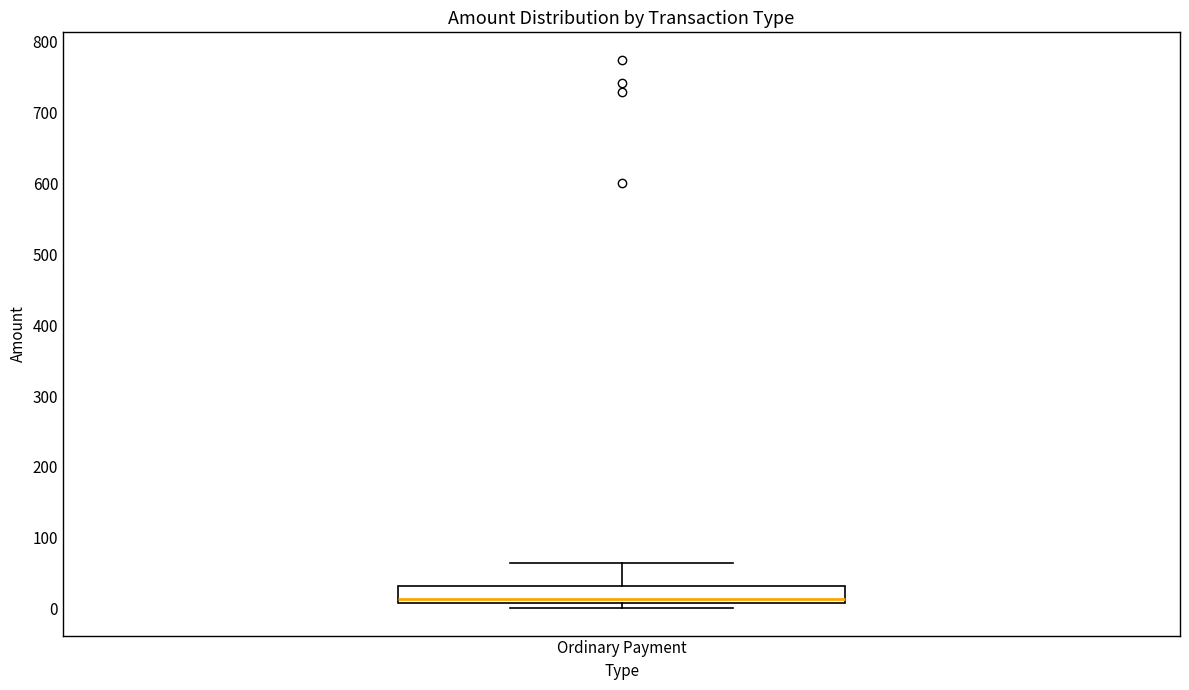

Transcribe this box plot: give where the median line is, the range the box spans, and where the two whiskers end, as read against the y-axis. The values are not printed on the chart, so give them approximately, as read against the axis.

median 10 (just above the box's lower edge), box 10 to 30, whiskers 0 to 60